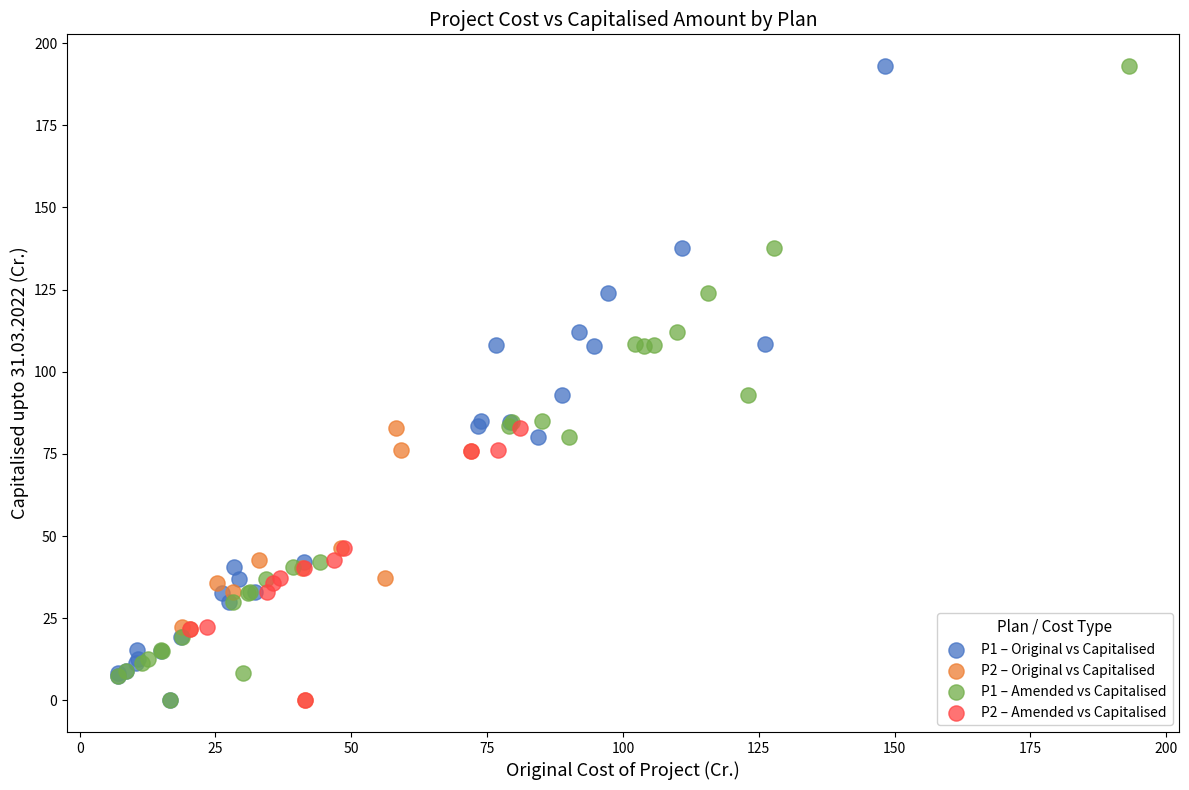

What are all the series names shown in the legend?

P1 – Original vs Capitalised, P2 – Original vs Capitalised, P1 – Amended vs Capitalised, P2 – Amended vs Capitalised